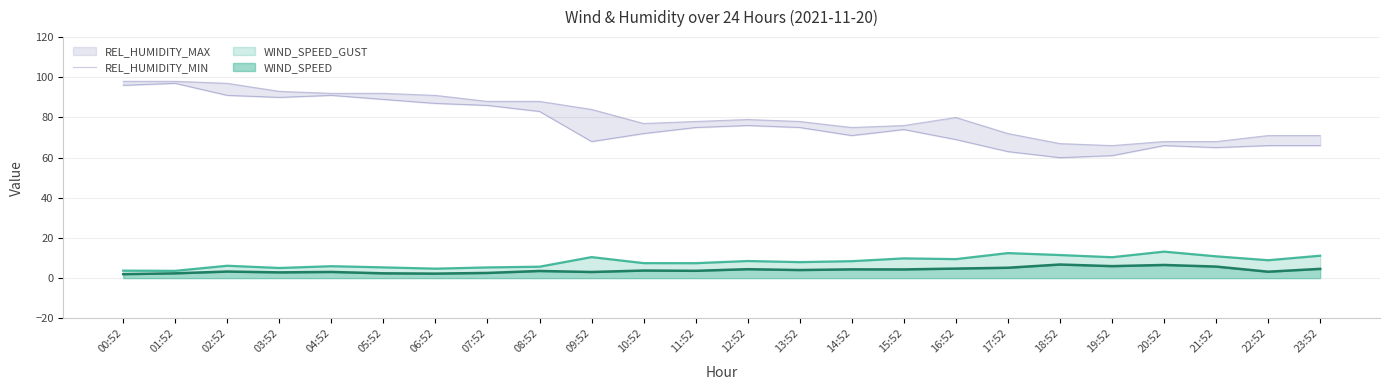

Count the number of values greater than 75.

10